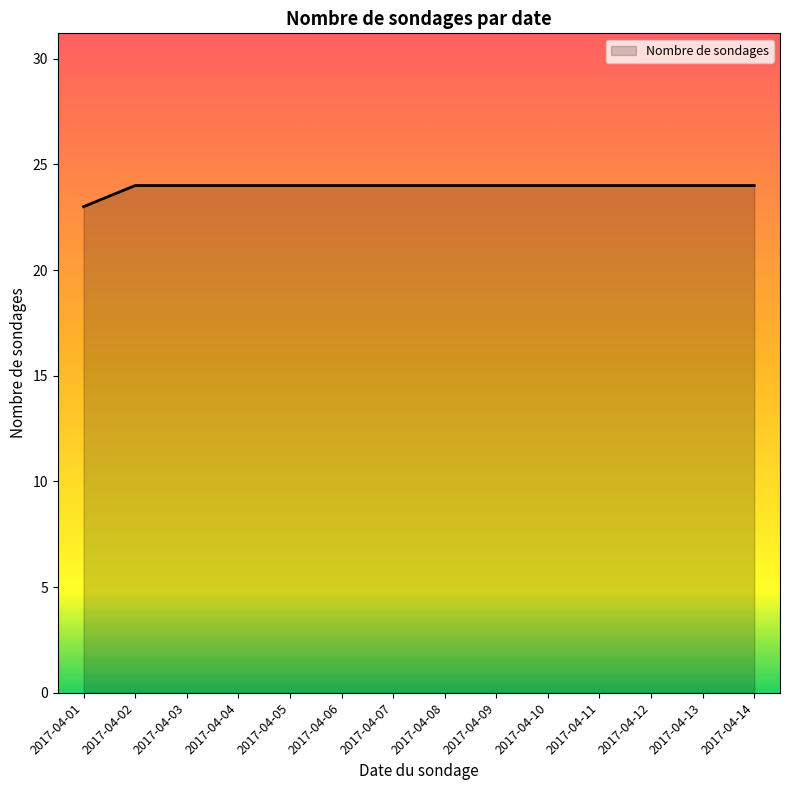

What is the ratio of the value at 2017-04-10 to the value at 2017-04-04?

1.0